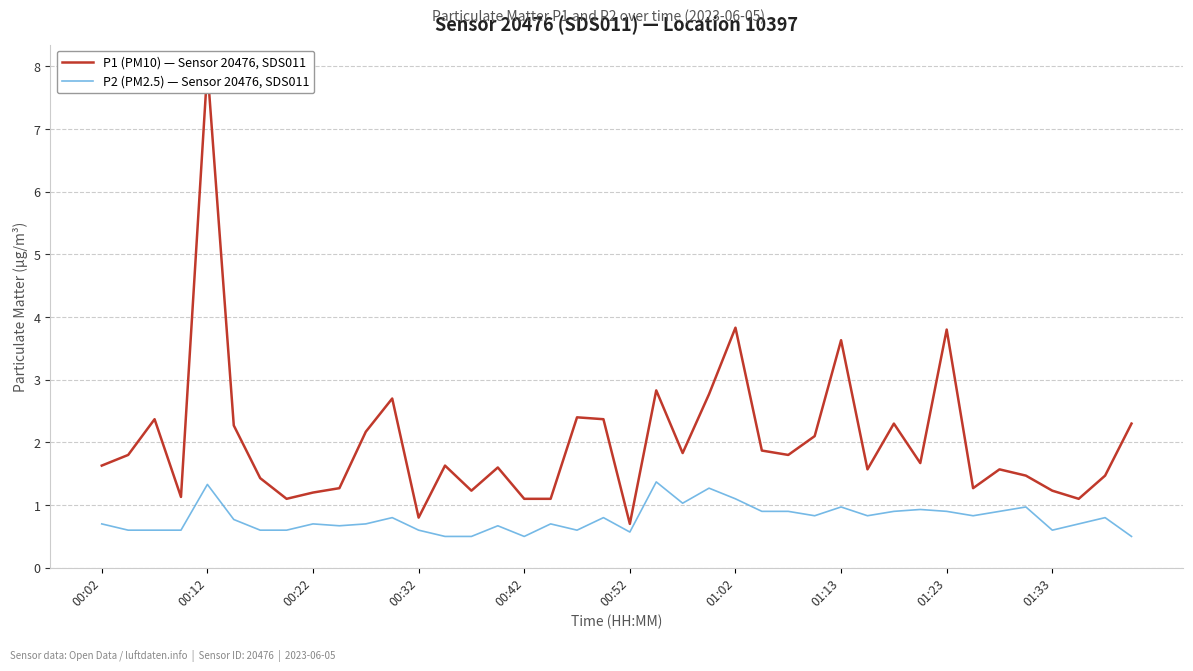

Is the value of P2 (PM2.5) — Sensor 20476, SDS011 at 13 greater than the value of P1 (PM10) — Sensor 20476, SDS011 at 00:02?

No